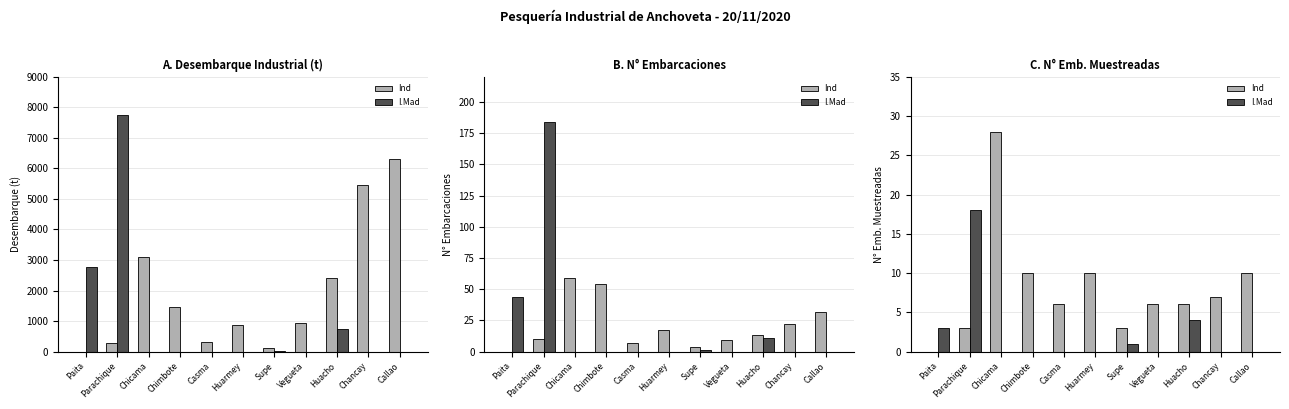

List the series in order of their overall mean, highest first.

Ind, I.Mad